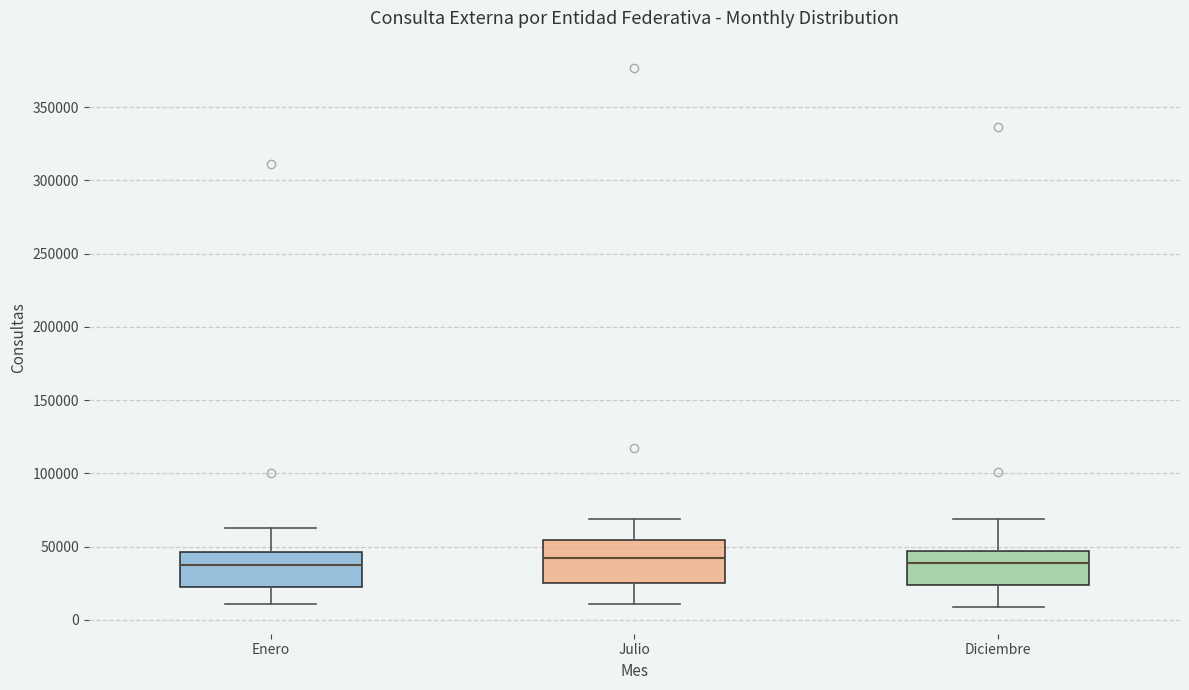

Where is the upper edge of the box for Julio on the y-axis? The values are not printed on the chart, so give them approximately, as read against the axis.

55000